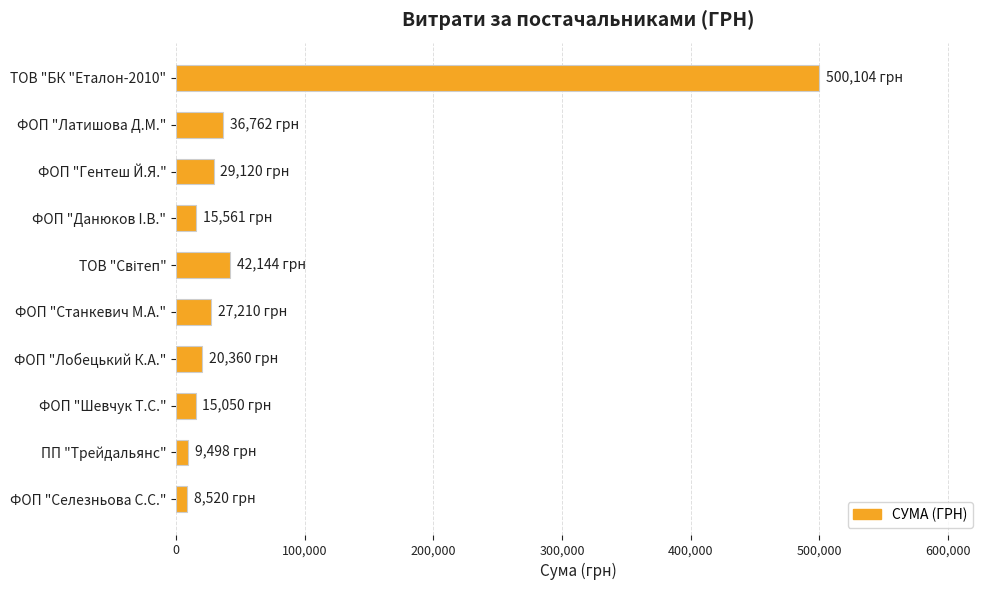

What is the difference between the maximum and minimum values?

491584.2